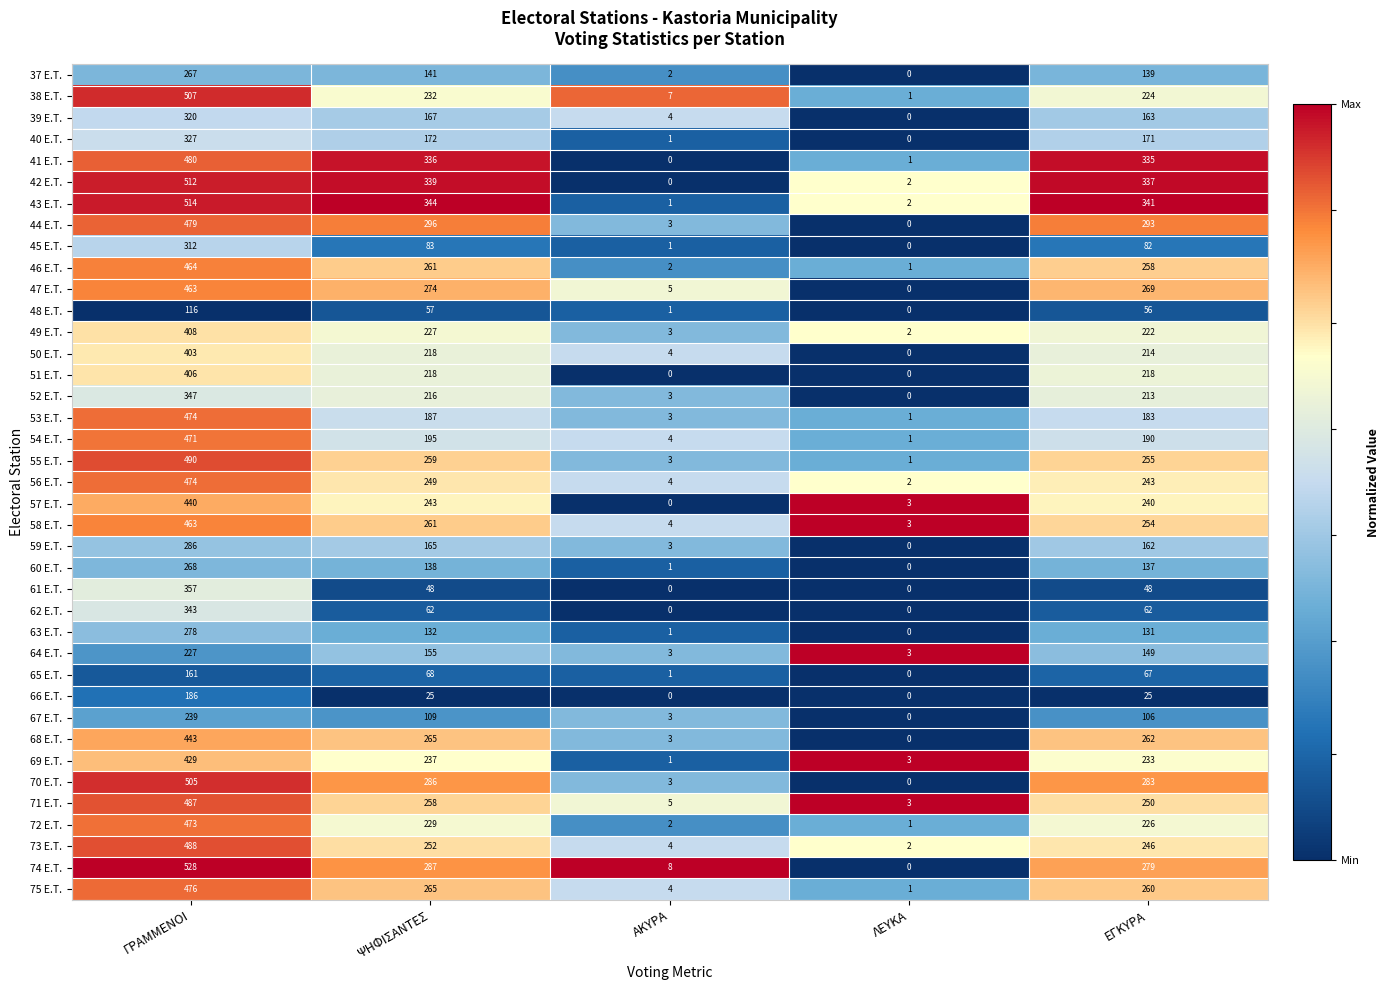

What is the sum of the 48 E.T. values at ΛΕΥΚΑ and ΓΡΑΜΜΕΝΟΙ?

116